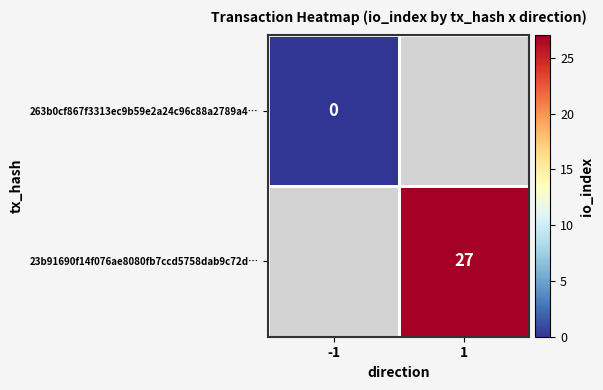

The value of 23b91690f14f076ae8080fb7ccd5758dab9c72d… at 1 is 14. True or false?

False